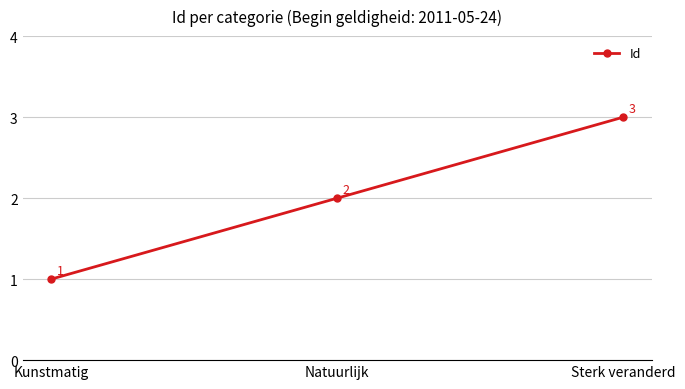

What is the maximum value shown in the chart?

3